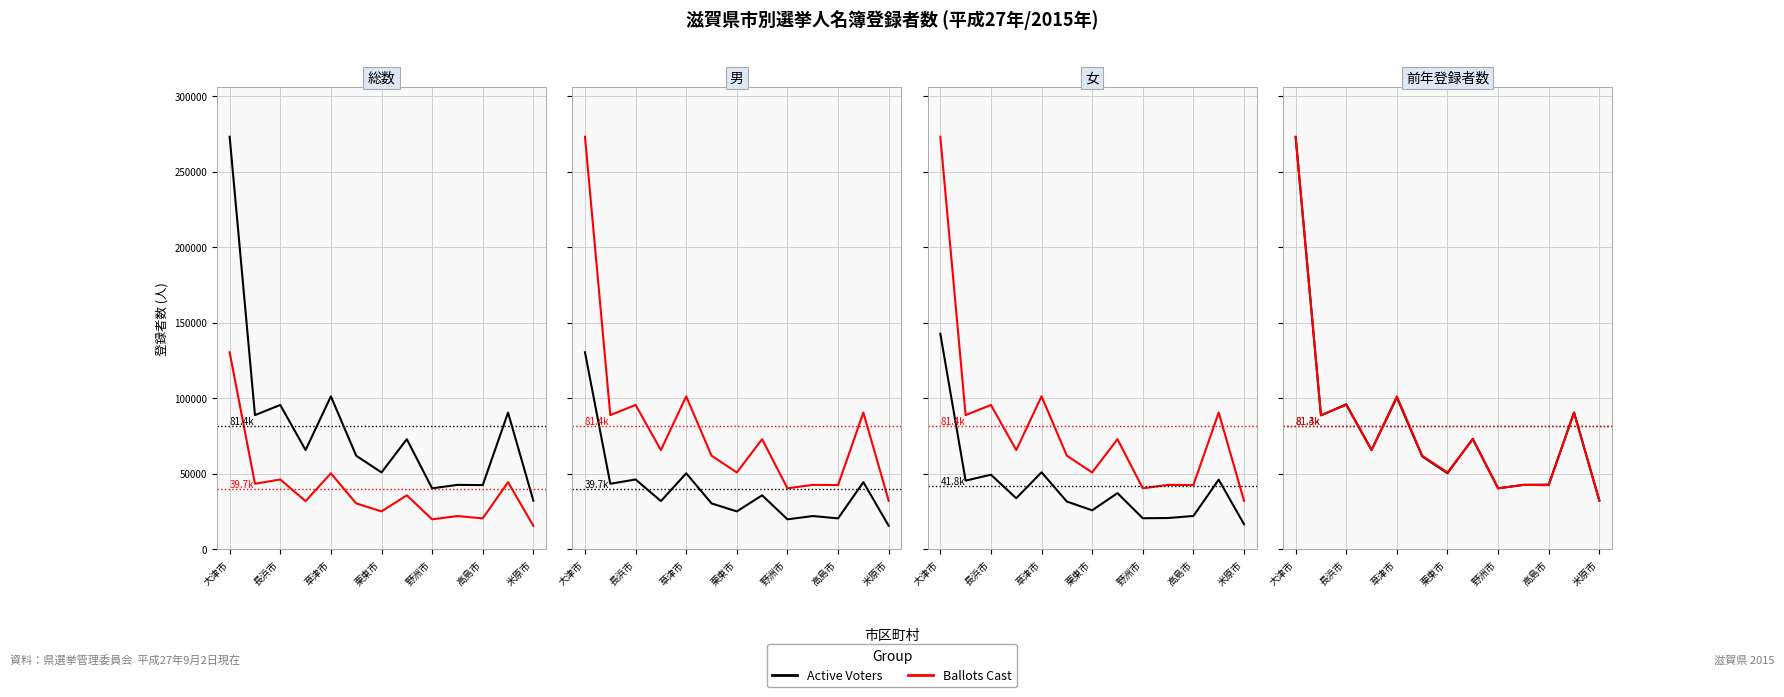

True or false: Ballots Cast has a value of 90505 at 11.

True